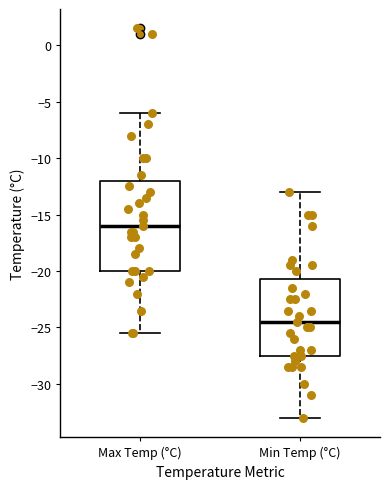

Reading left to right, read every box against the y-axis: the position of its median line, the range the box covers, and the ends of its whiskers. The values are not printed on the chart, so give them approximately, as read against the axis.

Max Temp (°C): median -16.0, box -20.0 to -12.0, whiskers -25.5 to -6.0
Min Temp (°C): median -24.5, box -27.5 to -20.5, whiskers -33.0 to -13.0